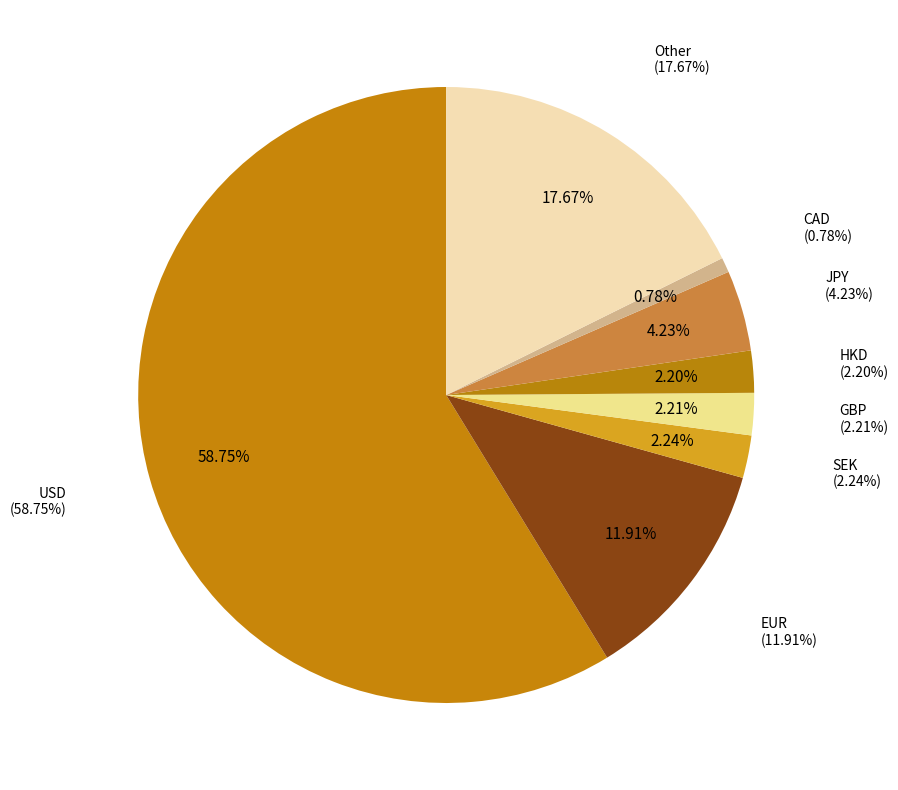

Is there a majority slice in this chart?

Yes